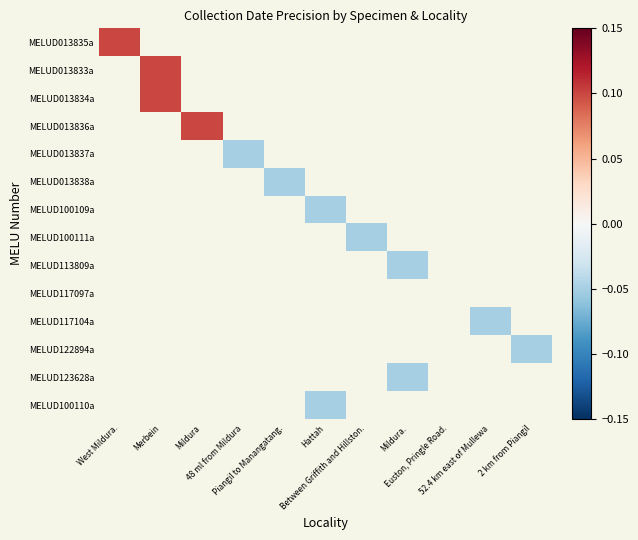

What is the maximum value shown in the chart?

0.1